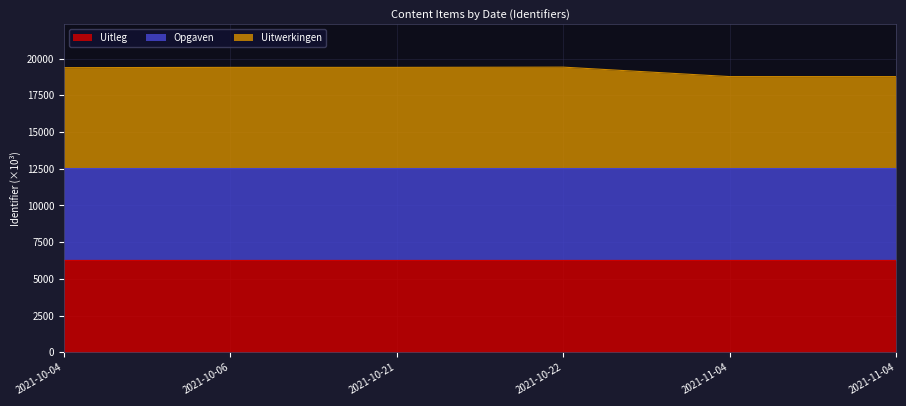

How many distinct data groups are displayed?

3